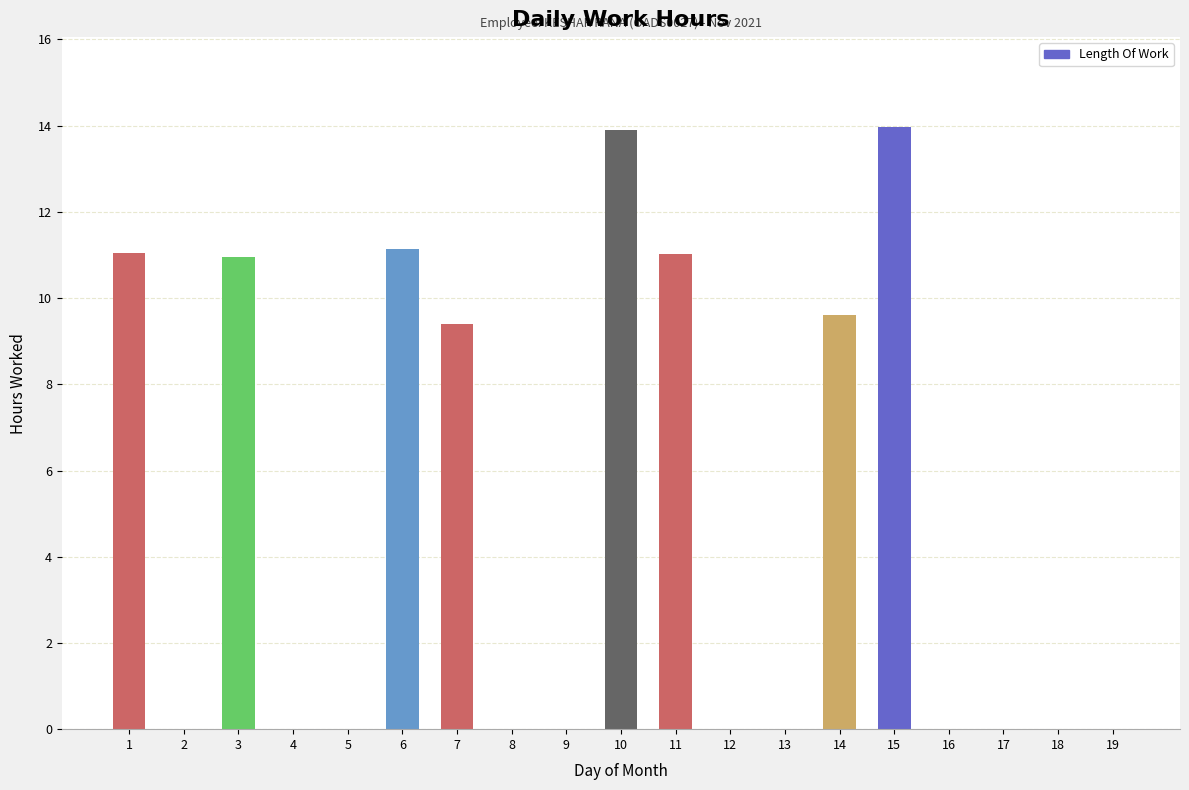

The value at 10 is 7.7. True or false?

False